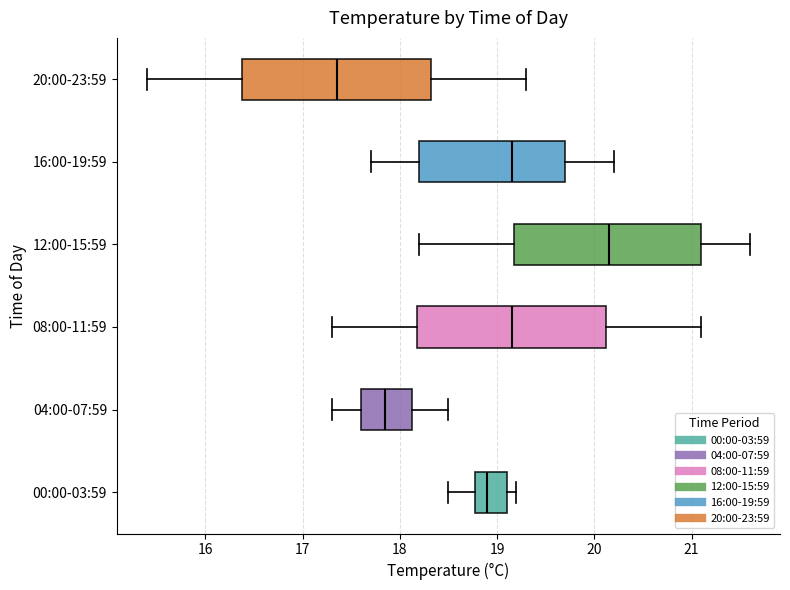

Reading bottom to top, read every box against the x-axis: the position of its median line, the range the box covers, and the ends of its whiskers. The values are not printed on the chart, so give them approximately, as read against the axis.

00:00-03:59: median 18.9, box 18.8 to 19.1, whiskers 18.5 to 19.2
04:00-07:59: median 17.9, box 17.6 to 18.1, whiskers 17.3 to 18.5
08:00-11:59: median 19.2, box 18.2 to 20.1, whiskers 17.3 to 21.1
12:00-15:59: median 20.2, box 19.2 to 21.1, whiskers 18.2 to 21.6
16:00-19:59: median 19.2, box 18.2 to 19.7, whiskers 17.7 to 20.2
20:00-23:59: median 17.4, box 16.4 to 18.3, whiskers 15.4 to 19.3